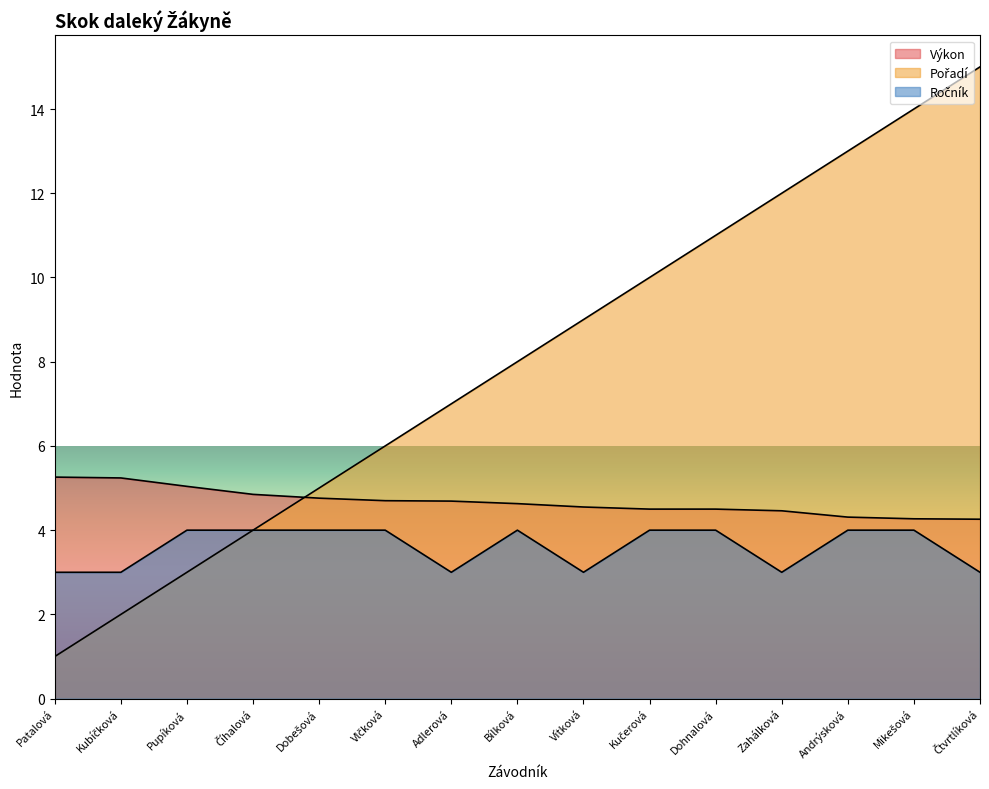

What is the value of the Ročník point at the 9th from the left?

3.0